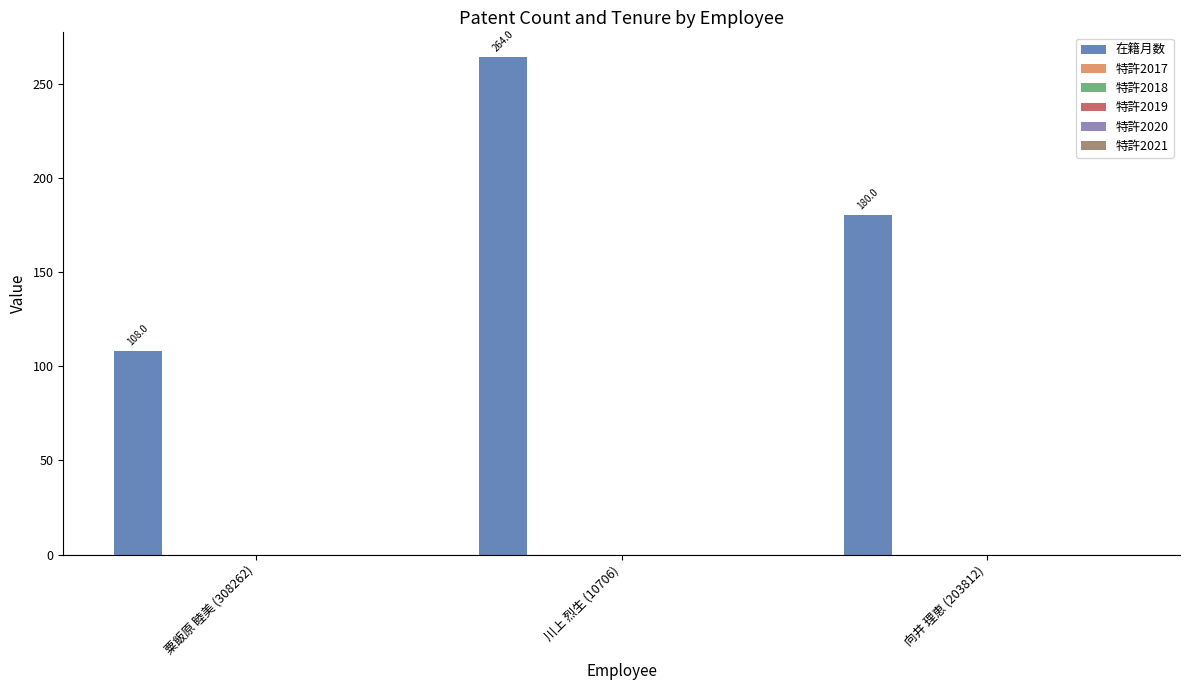

What is the sum of all values?

552